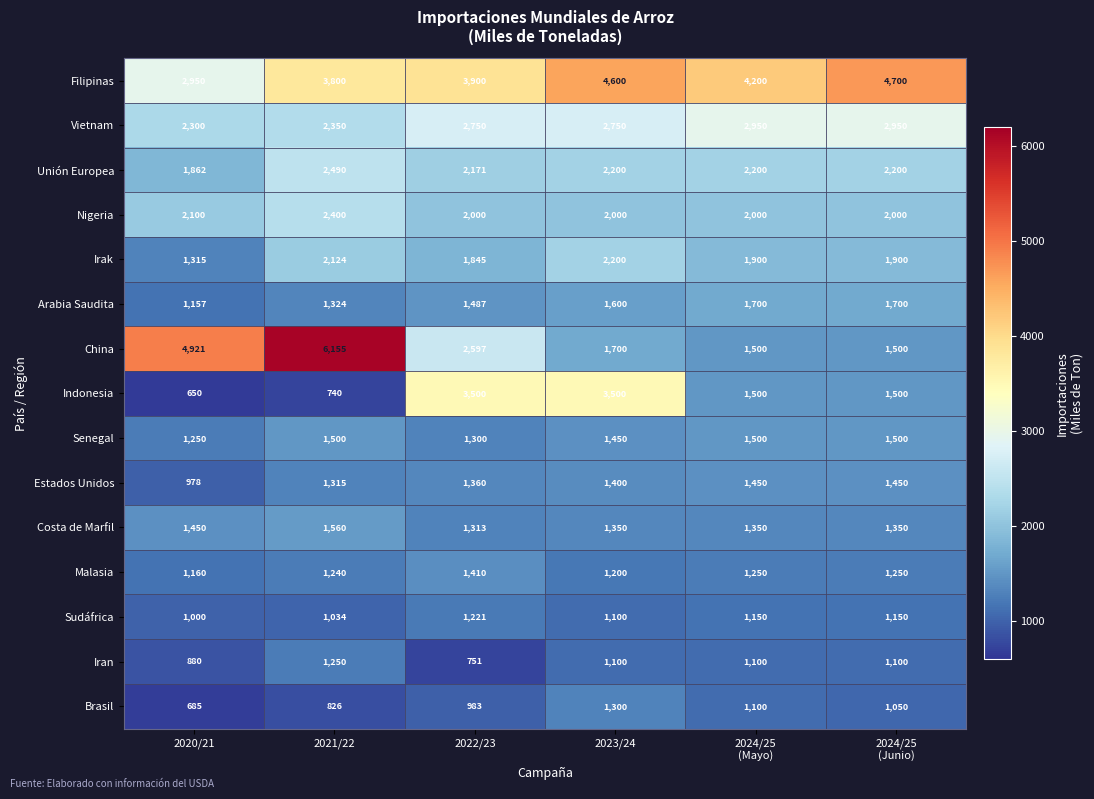

Which series changed the most between 2022/23 and 2023/24?

China